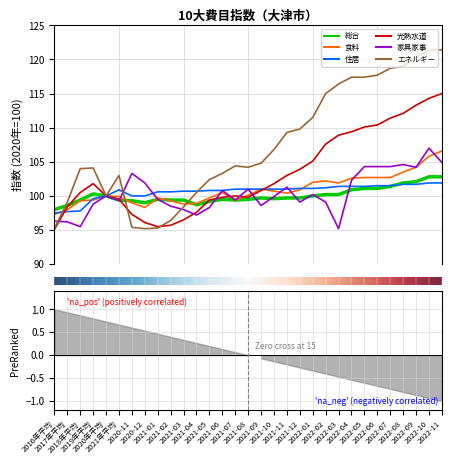

What is the label of the 24th point from the right?

2020-12